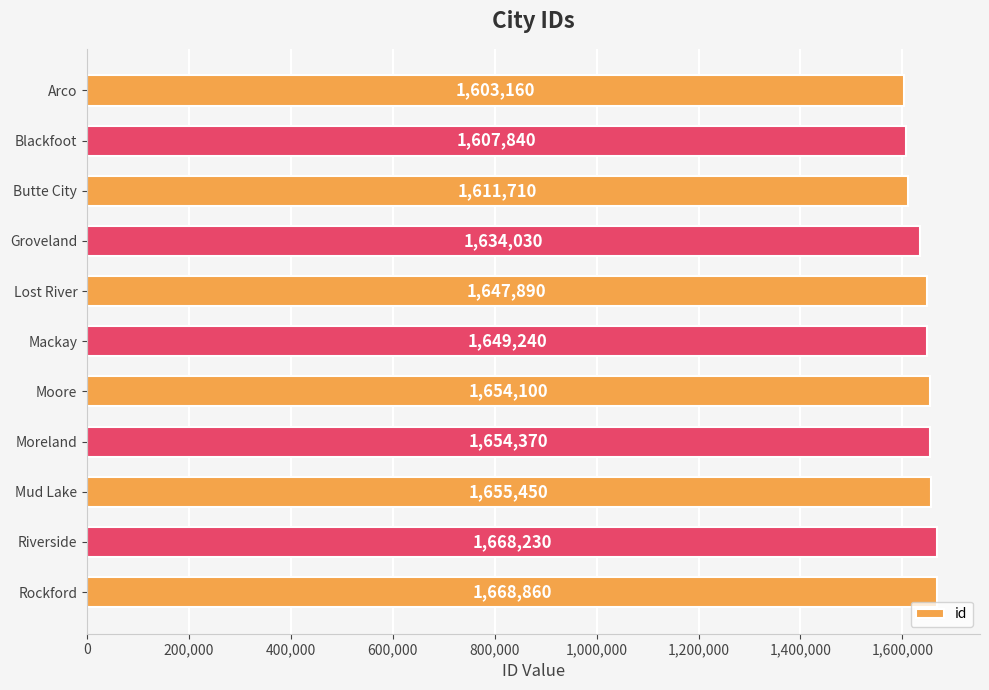

What is the value of the 6th bar from the top?

1649240